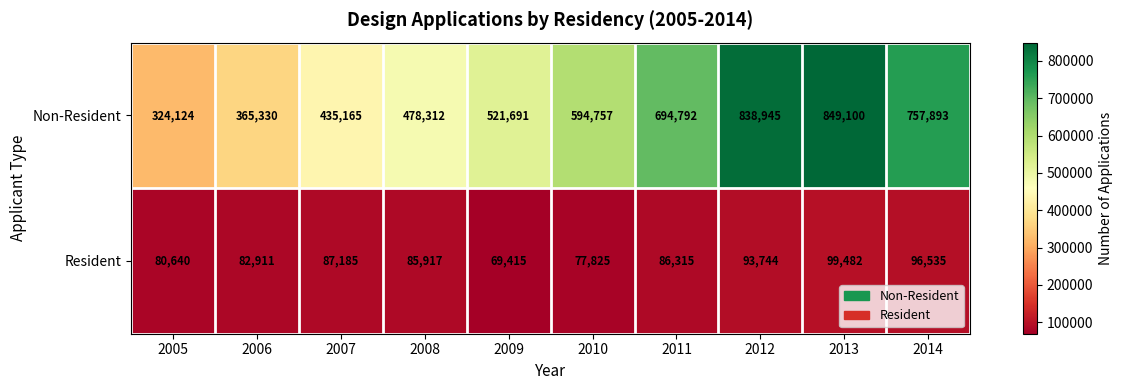

At which label does Resident first exceed 86315?

2007